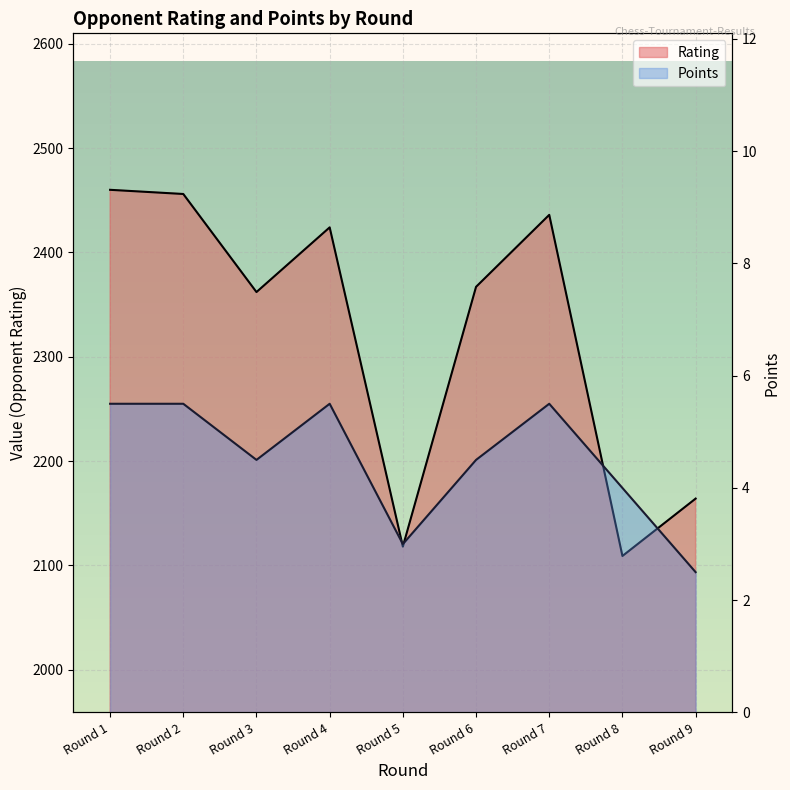

What is the spread (max minus min) of values at Round 1?

2454.5